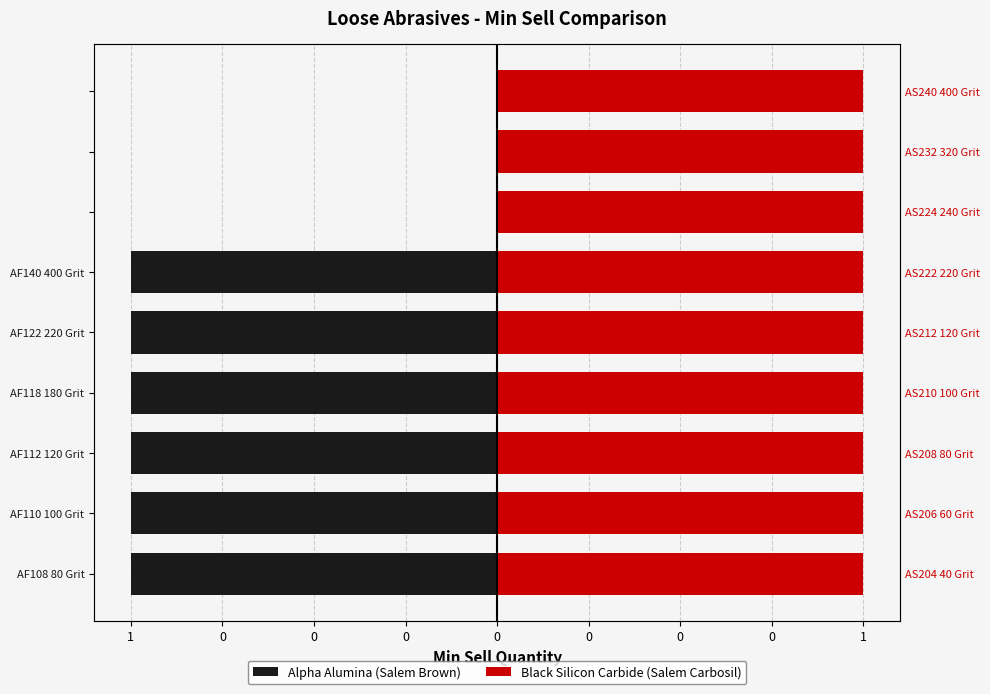

Where is Black Silicon Carbide (Salem Carbosil) nearest to the value 1?

1